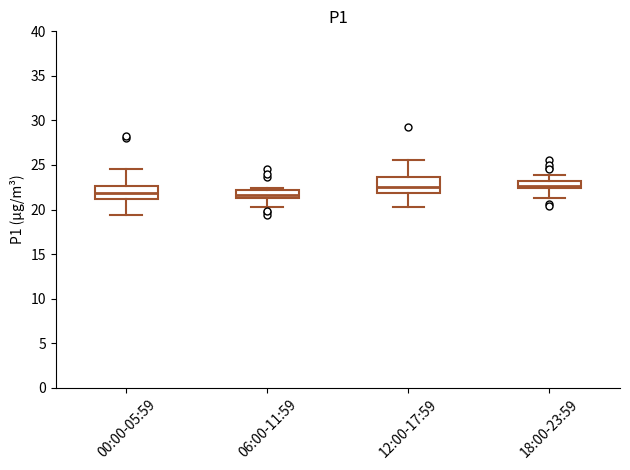

Where is the lower edge of the box for 12:00-17:59 on the y-axis? The values are not printed on the chart, so give them approximately, as read against the axis.

22.0